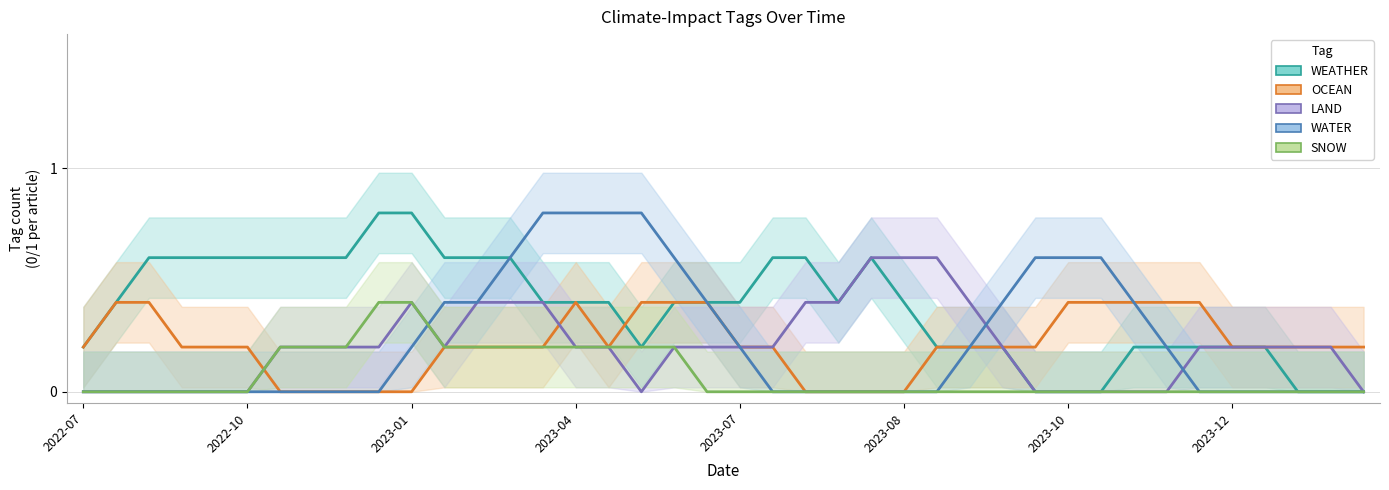

Where is WEATHER nearest to the value 0?

29